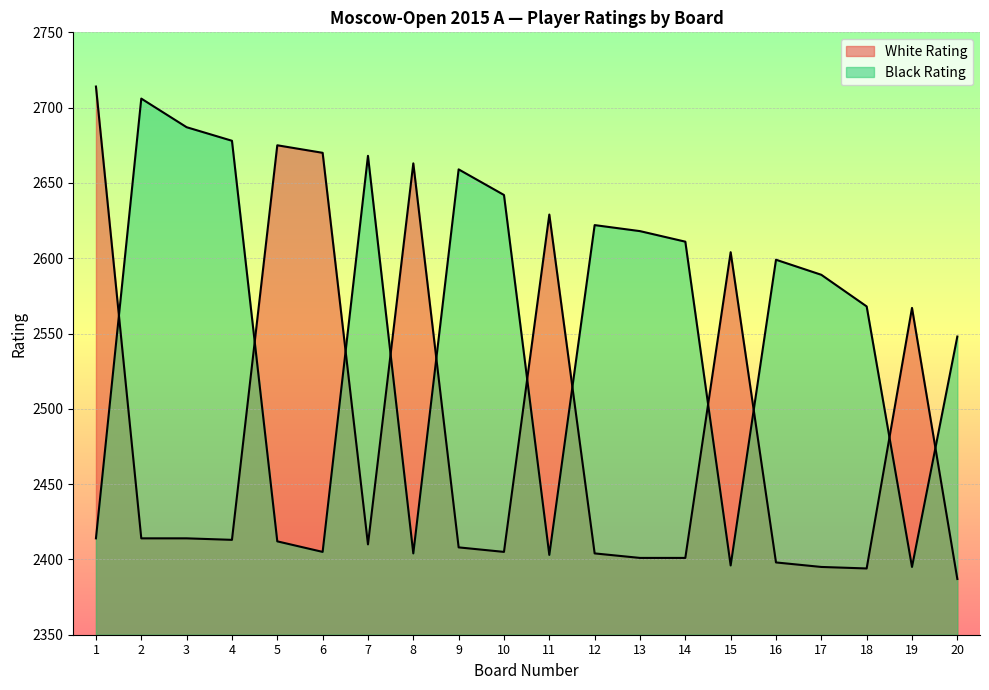

Where do Black Rating and White Rating first cross each other?

1 and 2